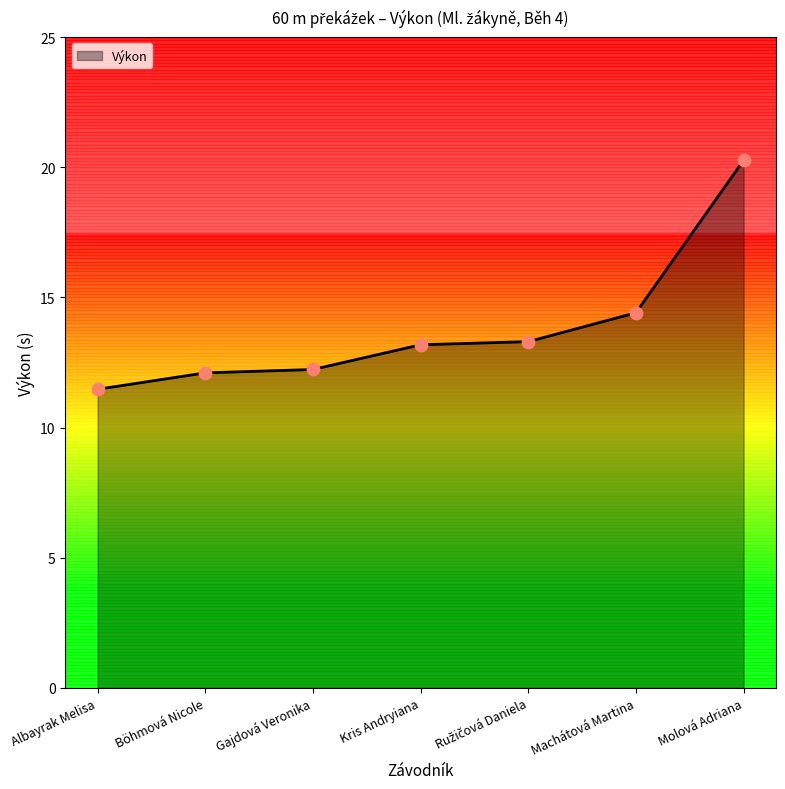

What is the change in value from Böhmová Nicole to Gajdová Veronika?

+0.1